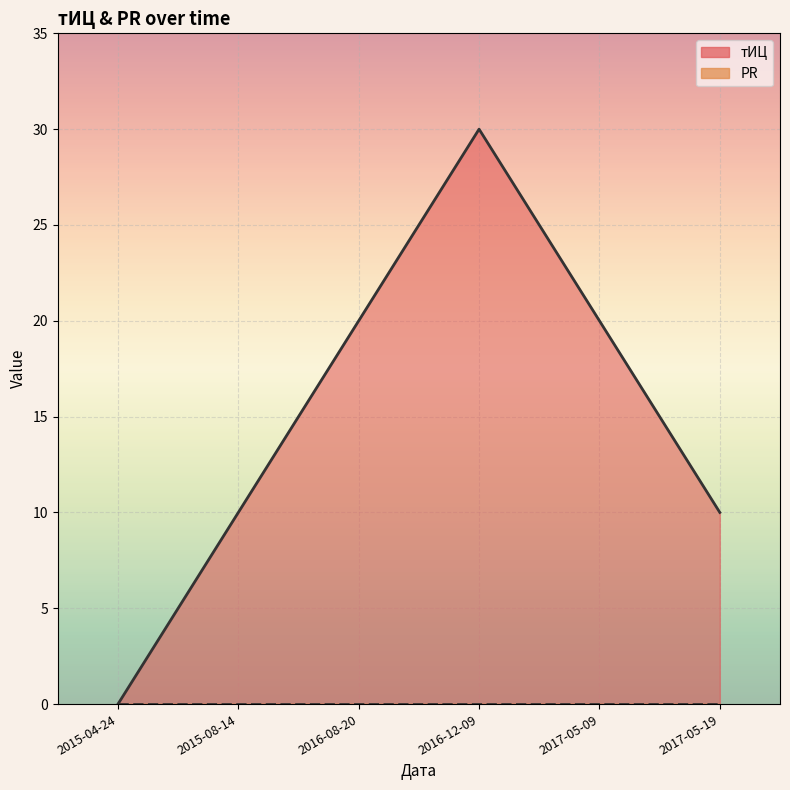

Count the тИЦ values in the range 10 to 20.

4